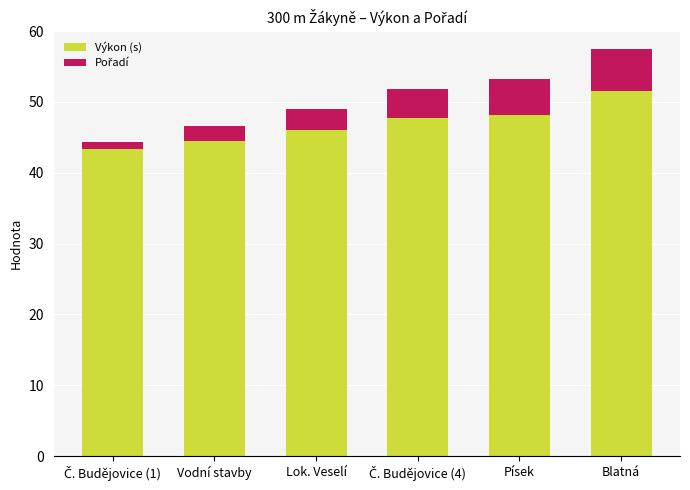

What is the minimum value for Výkon (s)?

43.4